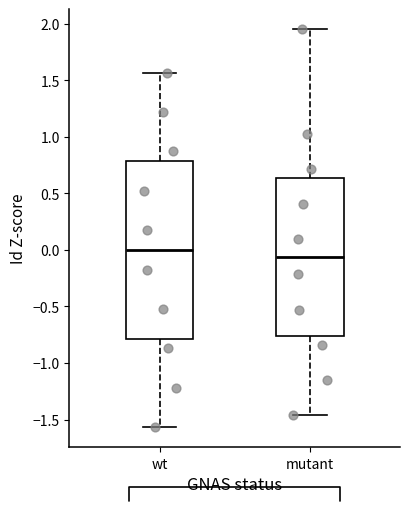

Reading left to right, read every box against the y-axis: the position of its median line, the range the box covers, and the ends of its whiskers. The values are not printed on the chart, so give them approximately, as read against the axis.

wt: median 0.00, box -0.80 to 0.80, whiskers -1.55 to 1.55
mutant: median -0.05, box -0.75 to 0.65, whiskers -1.45 to 1.95